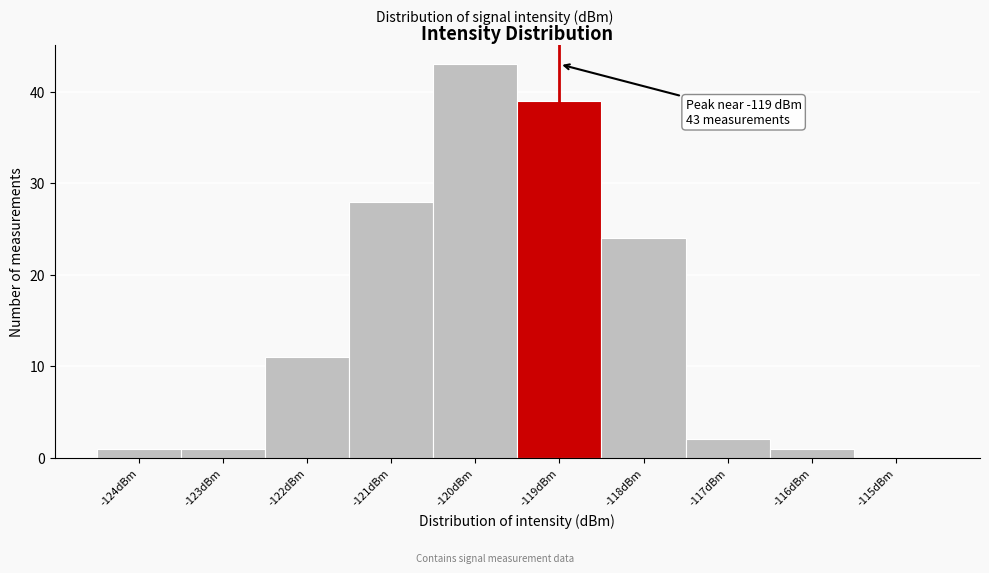

Reading left to right, list all the values displayed in this chart.

-124dBm=1	-123dBm=1	-122dBm=11	-121dBm=28	-120dBm=43	-119dBm=39	-118dBm=24	-117dBm=2	-116dBm=1	-115dBm=0